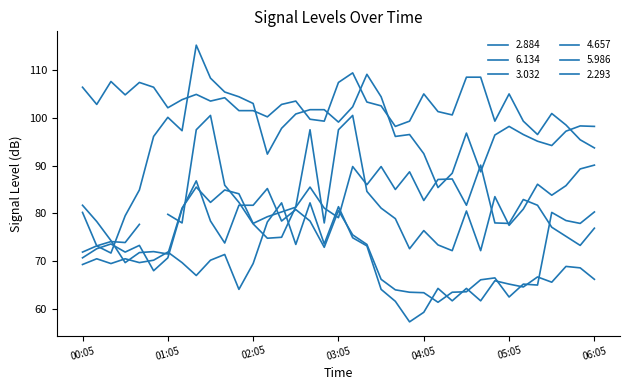

At which label does 2.884 reach its minimum?

00:25